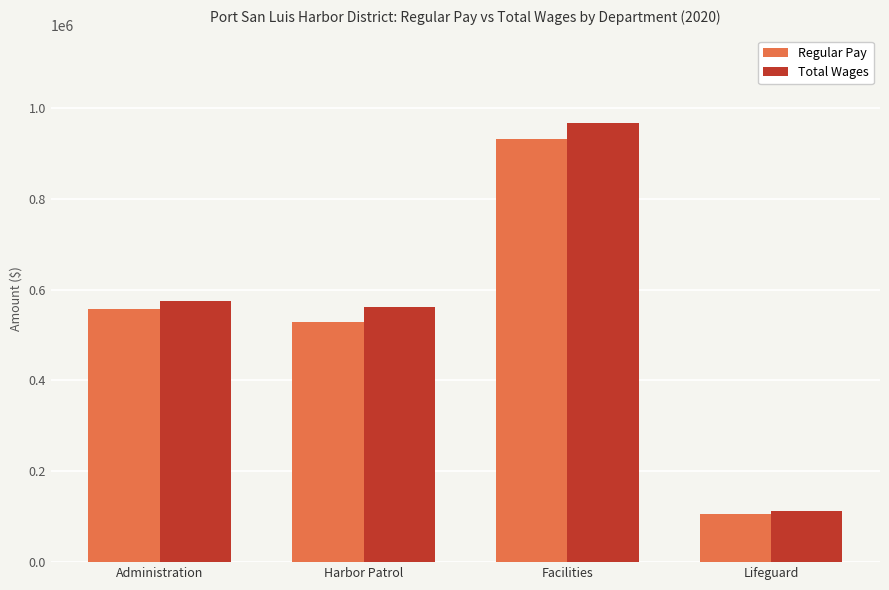

Which series has the widest spread of values?

Total Wages